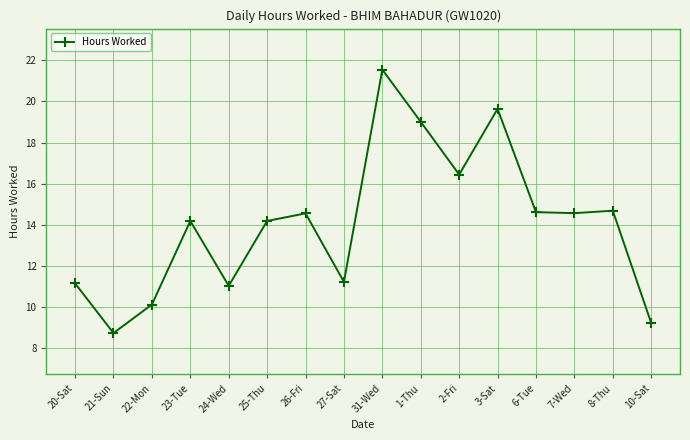

What is the minimum value shown in the chart?

8.7